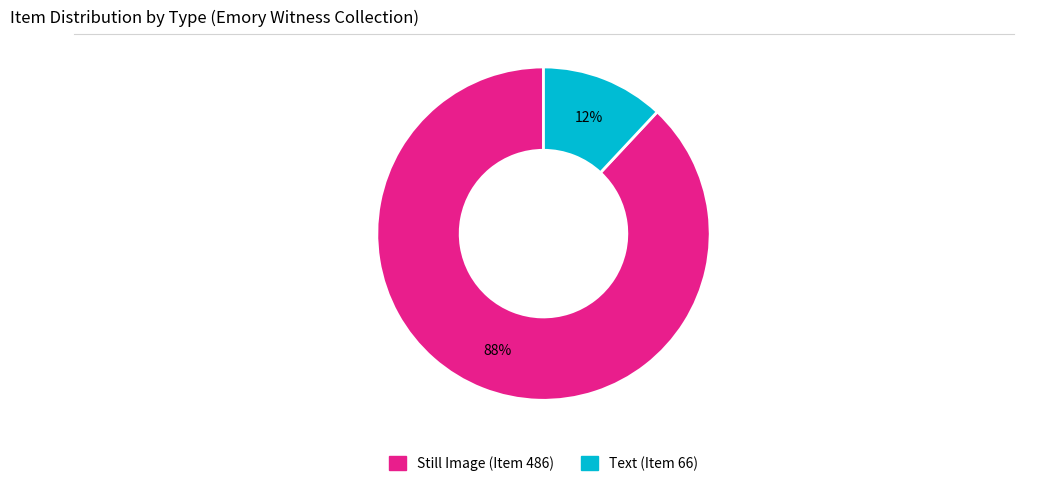

True or false: Still Image (Item 486) accounts for 88% of the total.

True